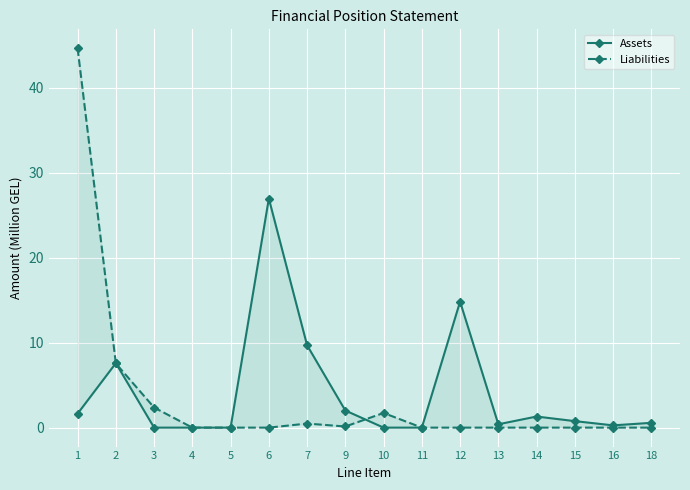

Where do Assets and Liabilities first cross each other?

1 and 2